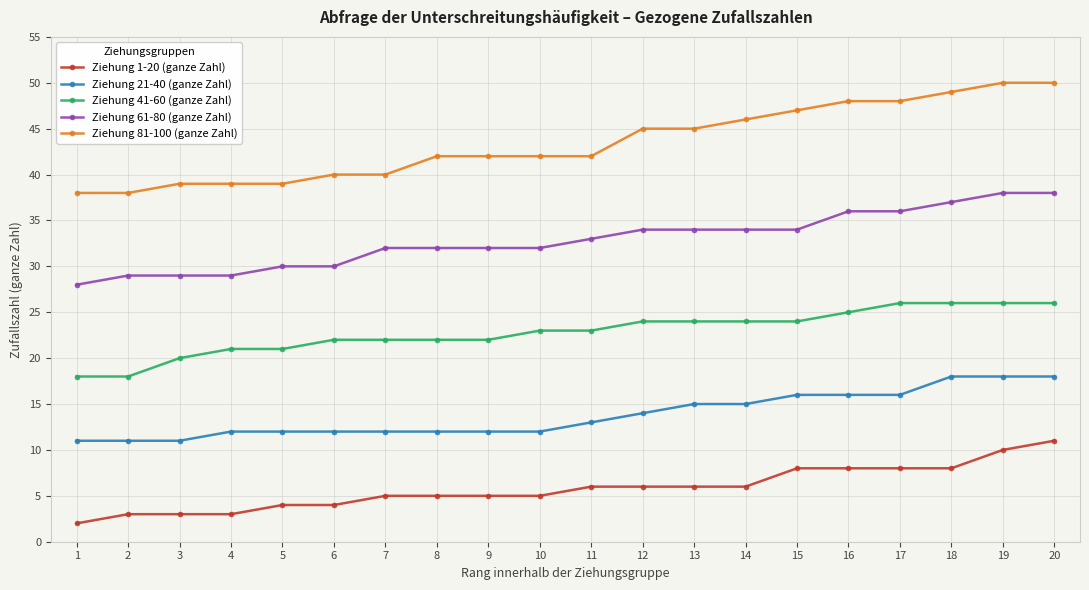

Which series has the widest spread of values?

Ziehung 81-100 (ganze Zahl)